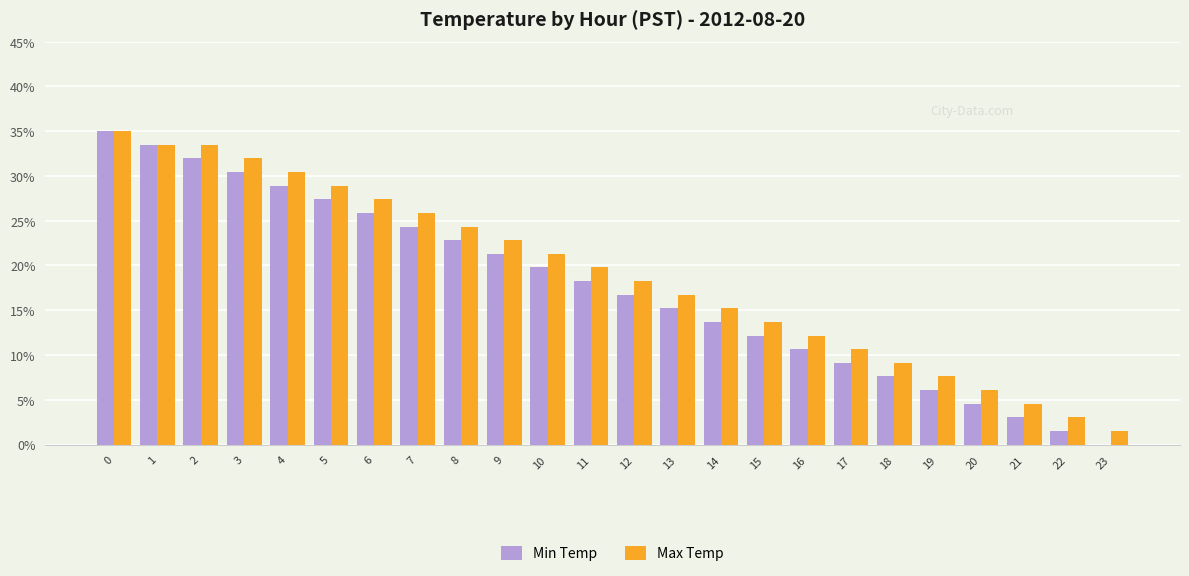

Reading right to left, extract all data points from this chart.

Min Temp: 0.0	0.0	0.0	0.0	0.1	0.1	0.1	0.1	0.1	0.1	0.2	0.2	0.2	0.2	0.2	0.2	0.2	0.3	0.3	0.3	0.3	0.3	0.3	0.3
Max Temp: 0.0	0.0	0.0	0.1	0.1	0.1	0.1	0.1	0.1	0.2	0.2	0.2	0.2	0.2	0.2	0.2	0.3	0.3	0.3	0.3	0.3	0.3	0.3	0.3